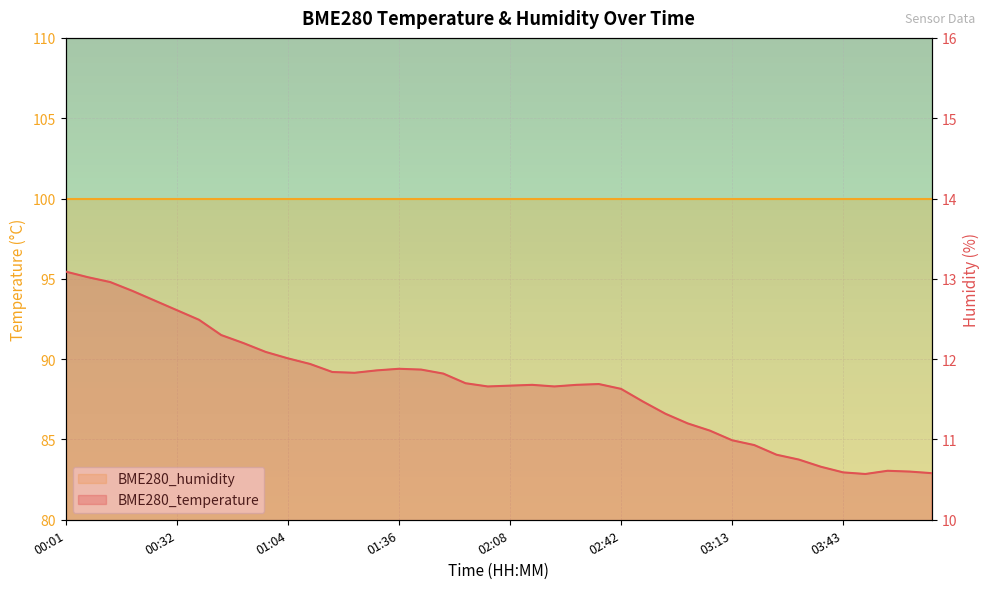

Reading left to right, list all the values displayed in this chart.

13.1	13.0	13.0	12.8	12.7	12.6	12.5	12.3	12.2	12.1	12.0	11.9	11.8	11.8	11.9	11.9	11.9	11.8	11.7	11.7	11.7	11.7	11.7	11.7	11.7	11.6	11.5	11.3	11.2	11.1	11.0	10.9	10.8	10.8	10.7	10.6	10.6	10.6	10.6	10.6